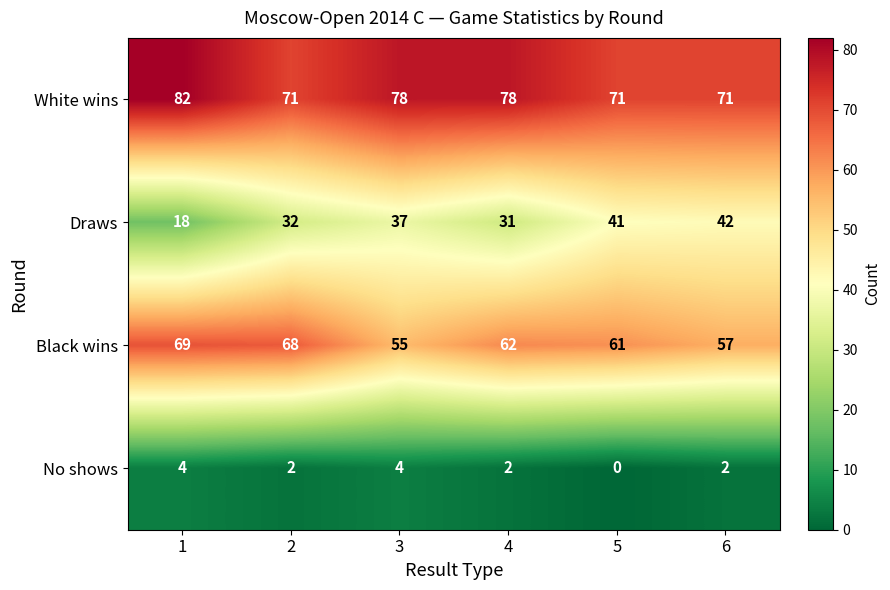

What is the greatest value displayed?

82